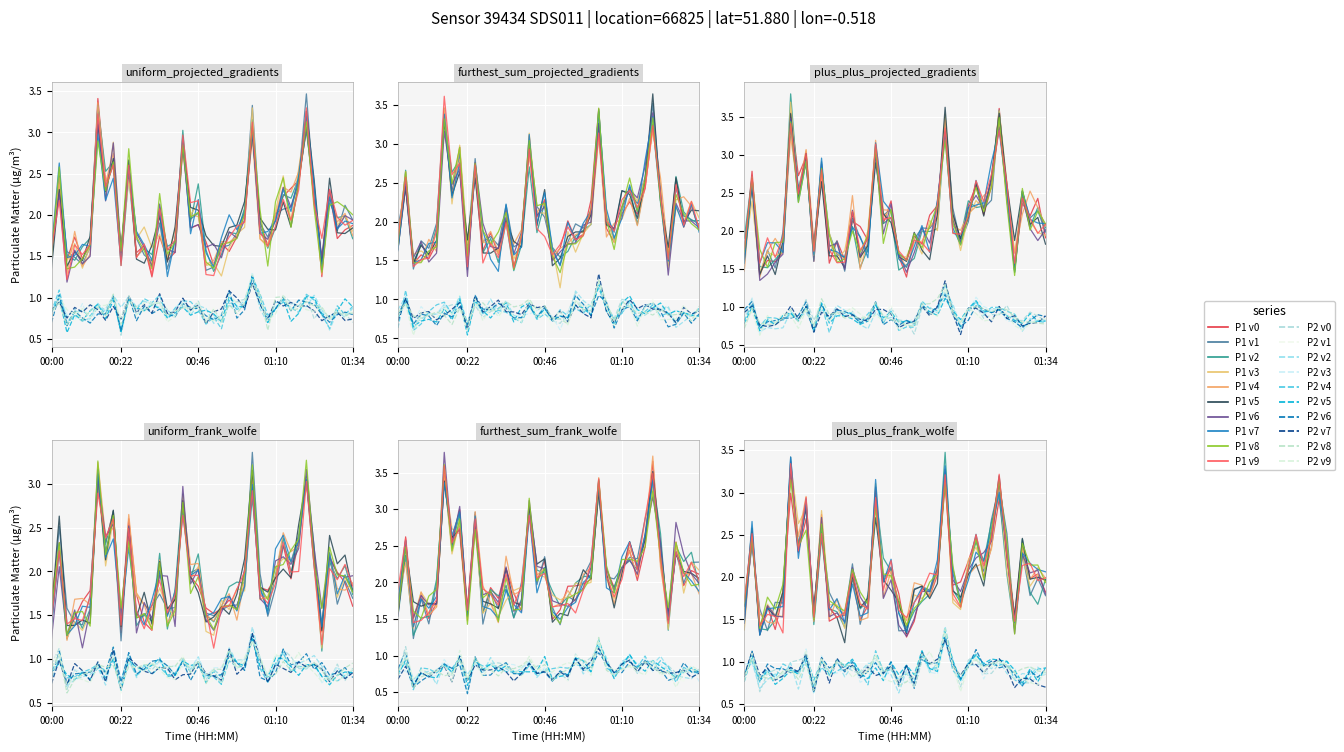

How many interior local peaks does the P2_v0 series have?

12